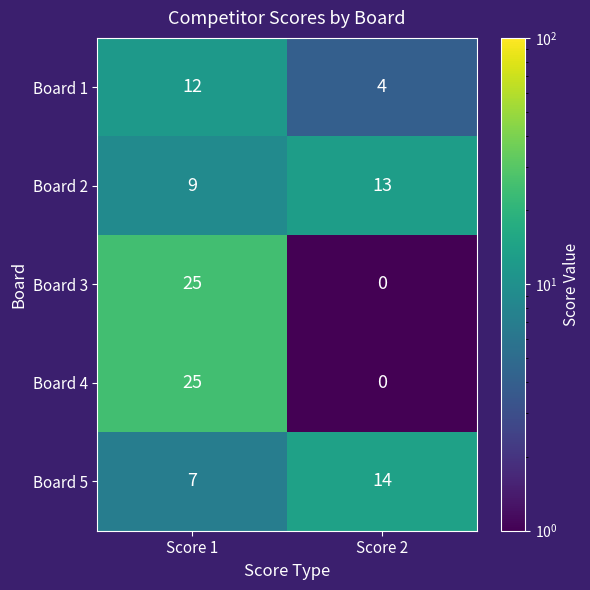

At which category is the sum across all series the highest?

Score 1